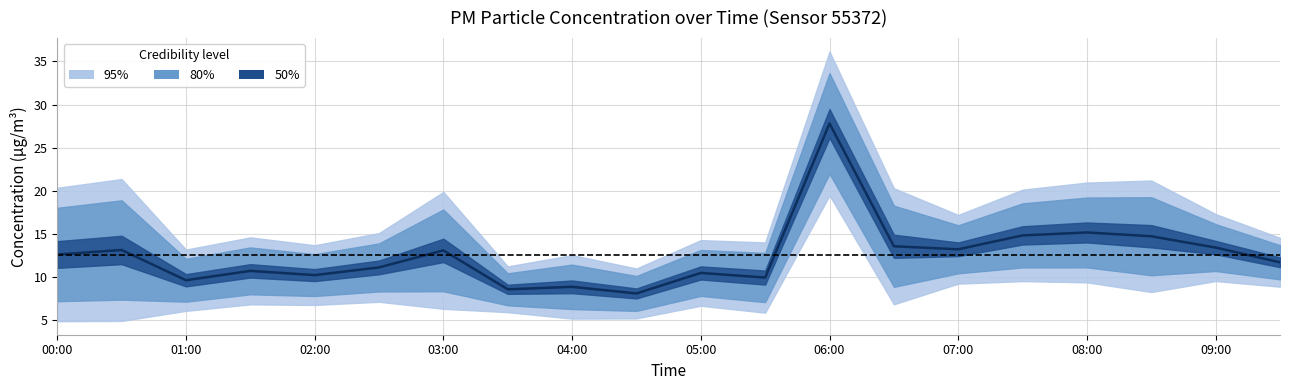

What is the difference between the maximum and second lowest values?

19.2